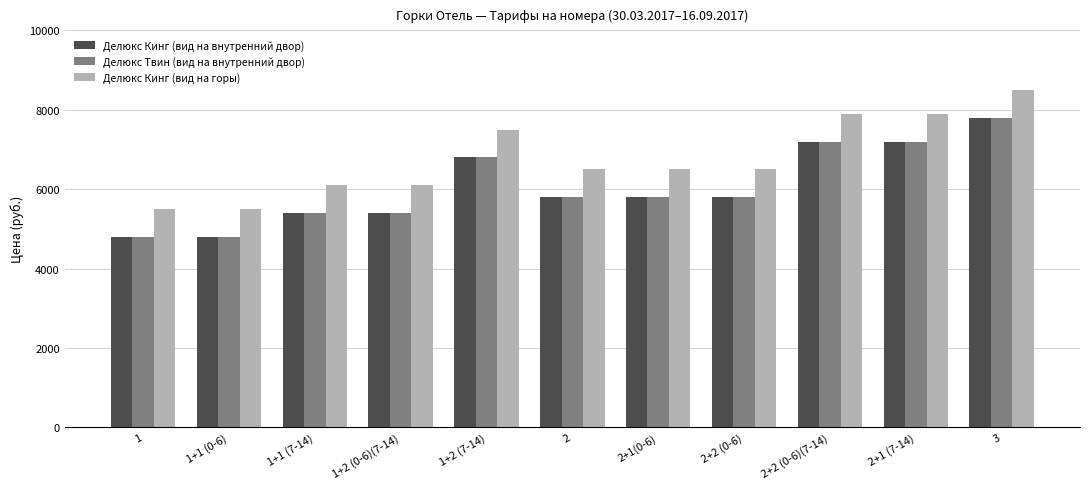

What is the label of the 8th bar from the right?

1+2 (0-6)(7-14)